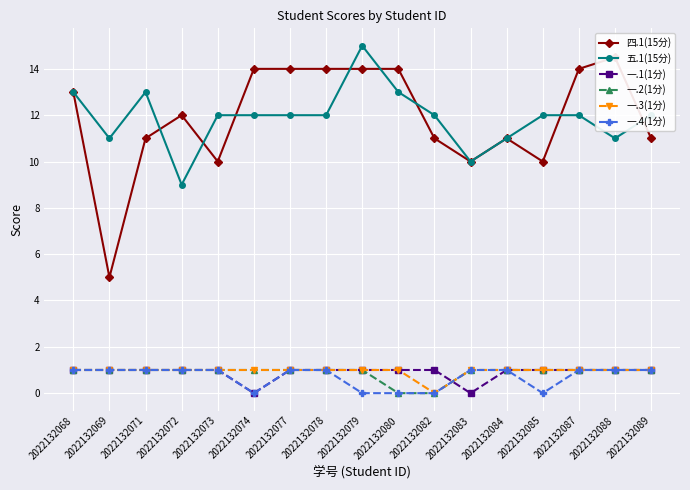

What are all the series names shown in the legend?

四.1(15分), 五.1(15分), 一.1(1分), 一.2(1分), 一.3(1分), 一.4(1分)